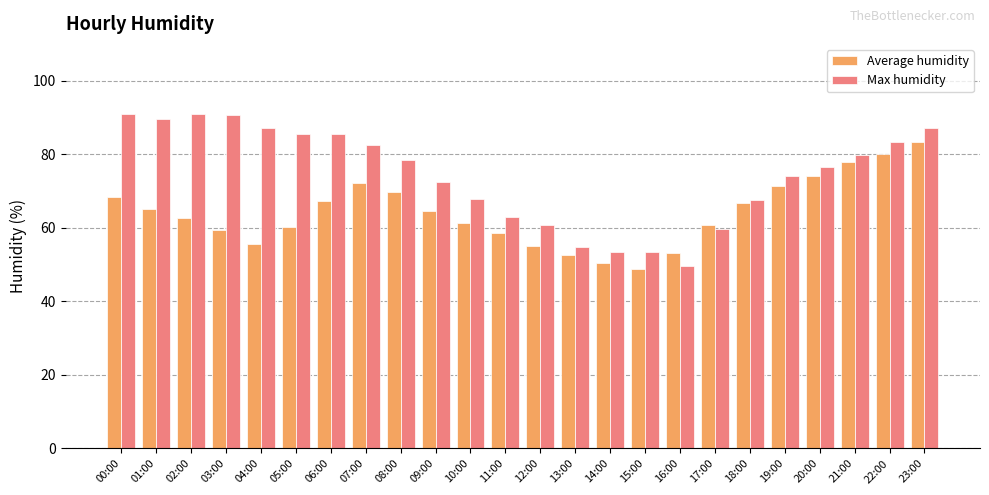

The value of Average humidity at 19:00 is 71.5. True or false?

True